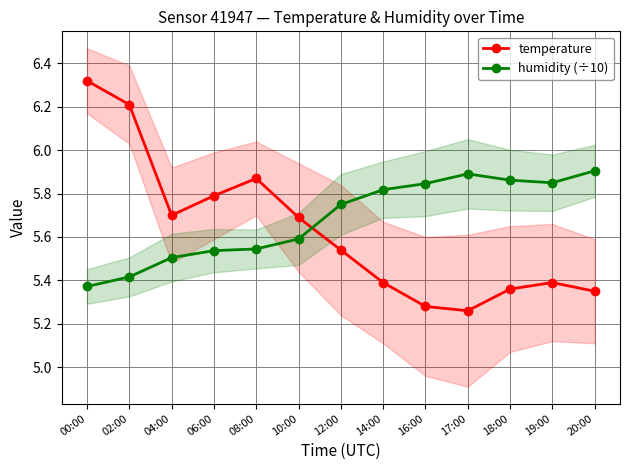

What position from the left is 08:00?

5